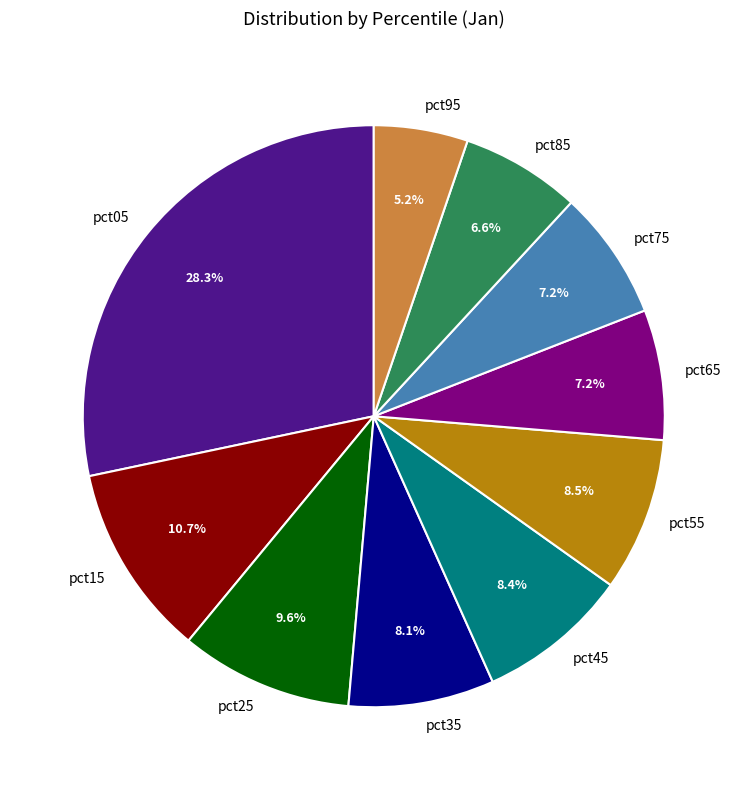

Count the number of slices in the pie.

10